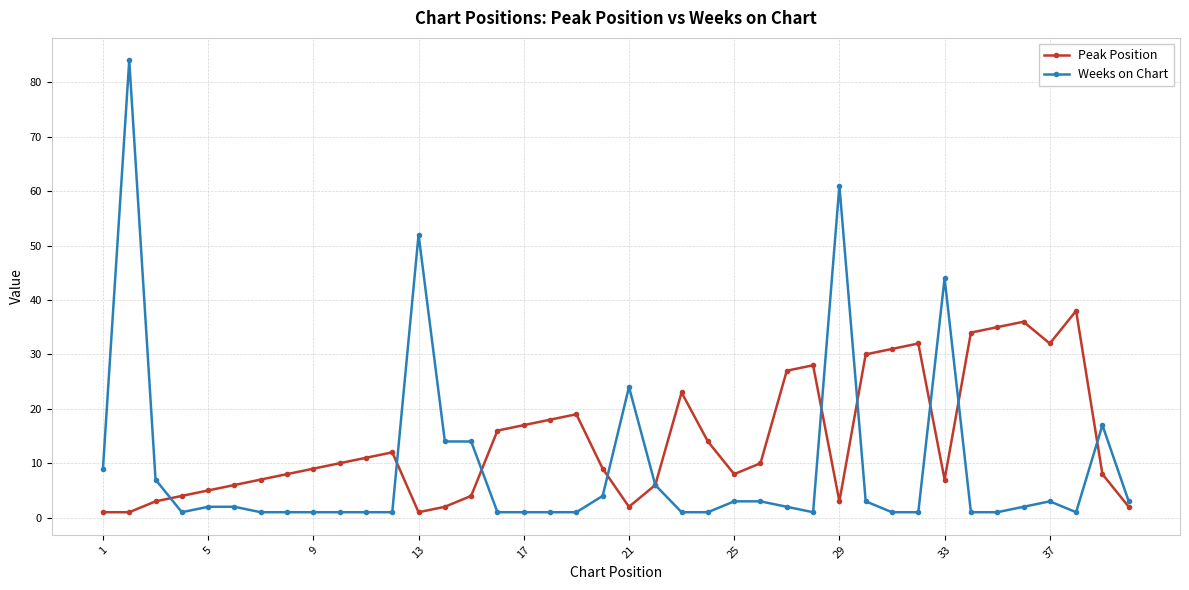

Which series has the widest spread of values?

Weeks on Chart